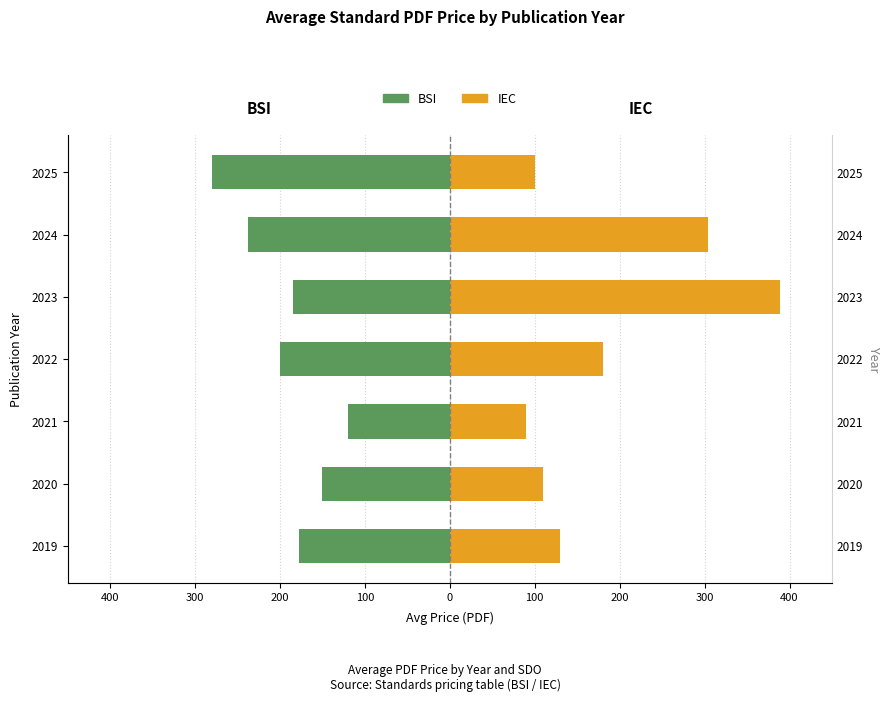

How many bars are there in total?

14